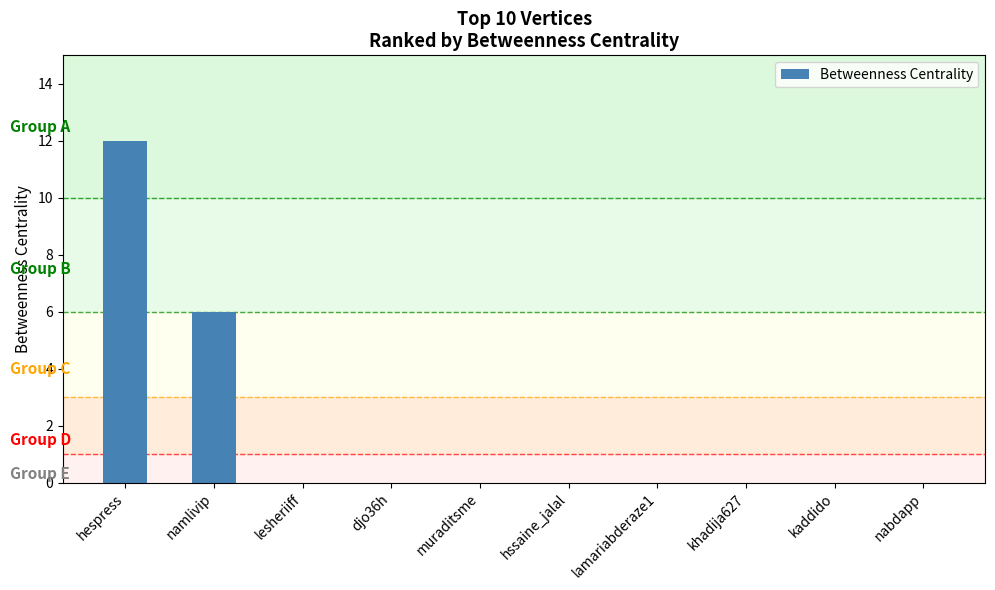

What is the sum of all values?

18